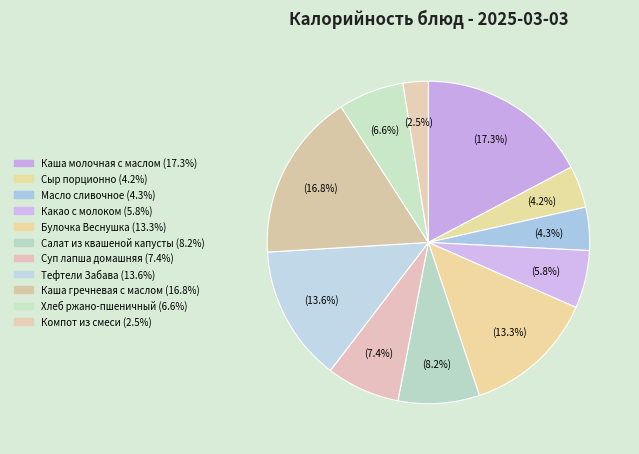

How many segments does this pie chart have?

11